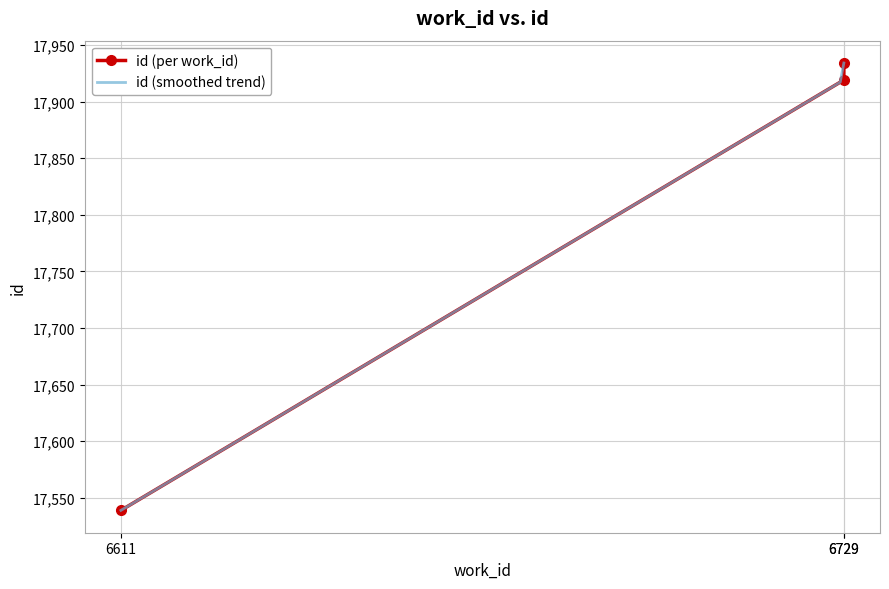

The value at 6729 is 17934. True or false?

True